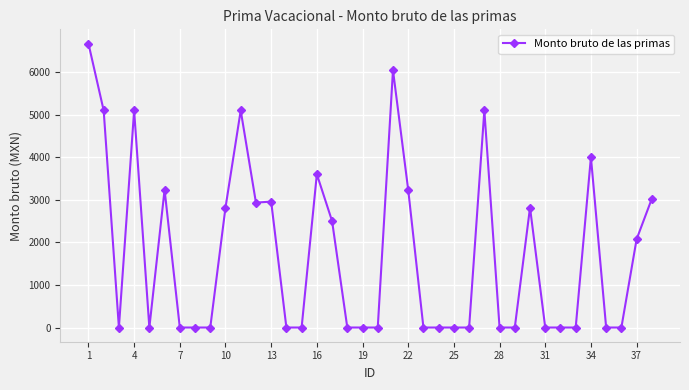

True or false: the data has more than 1 interior local peaks.

True